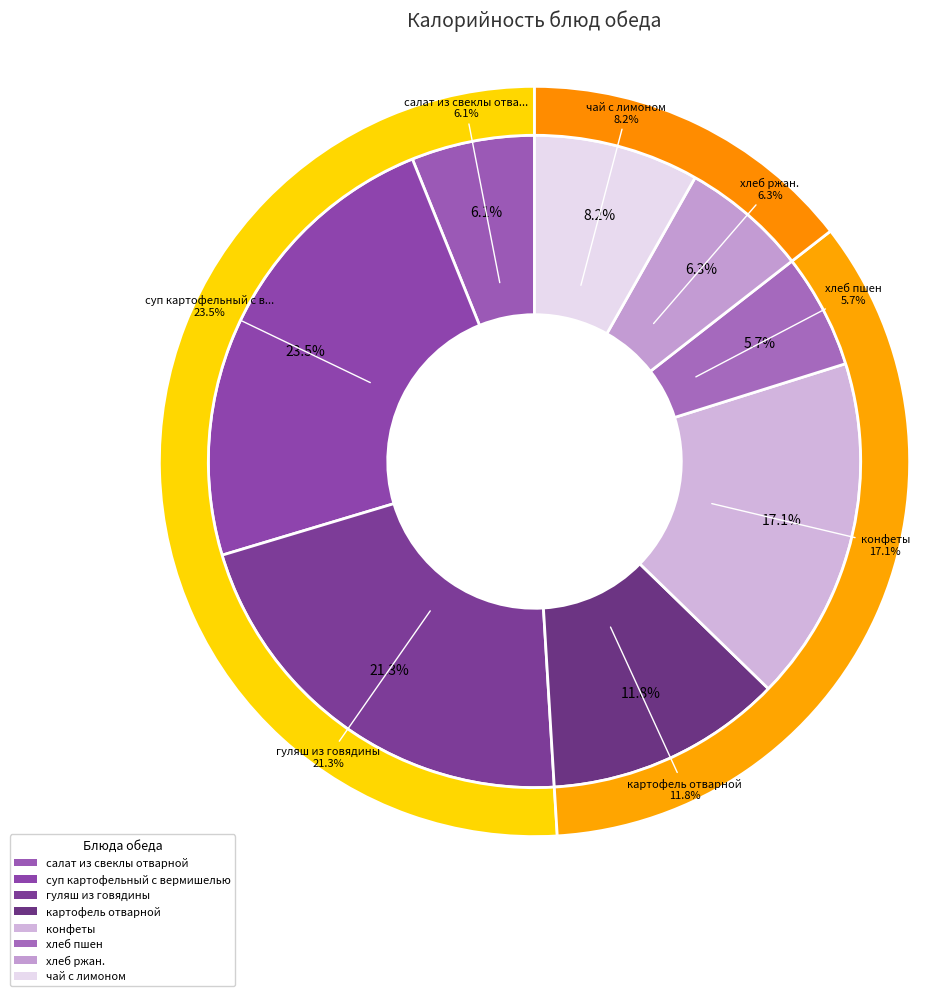

Which has a higher value, чай с лимоном or картофель отварной?

картофель отварной